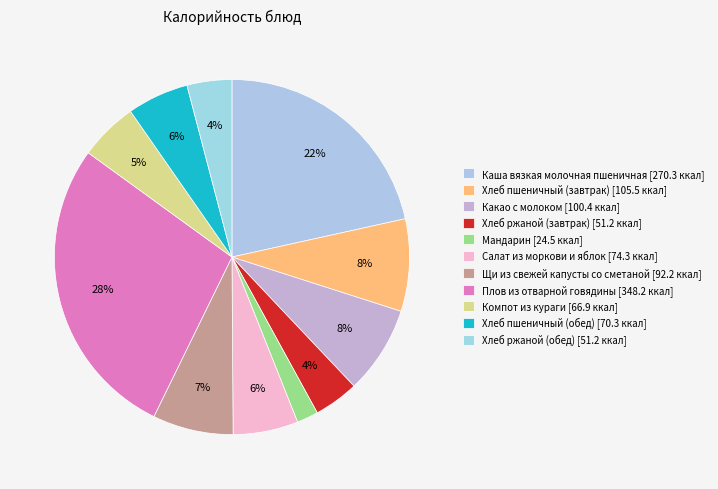

How many slices are in this pie chart?

11